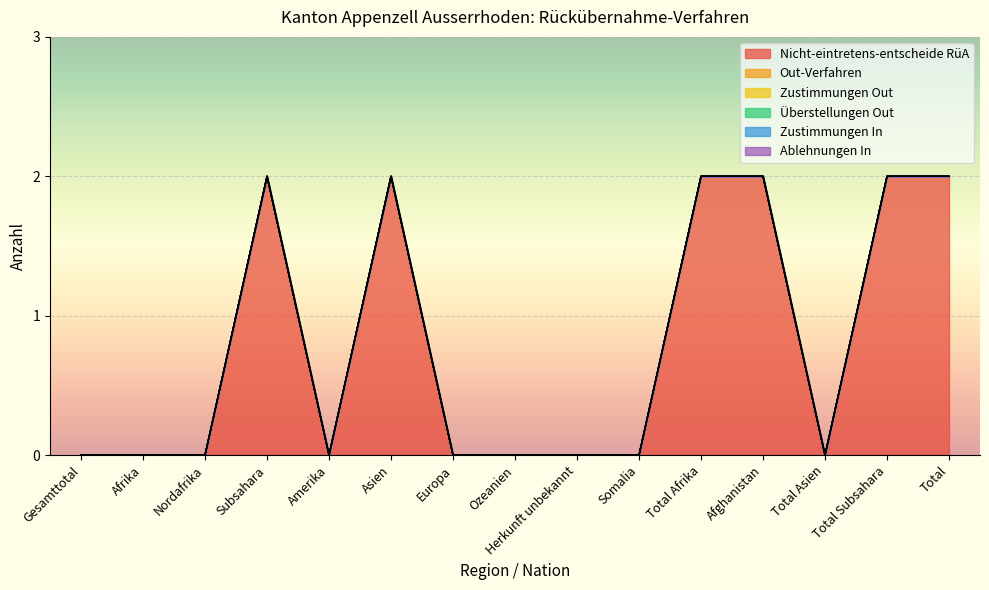

What is the label of the 7th point from the left?

Europa